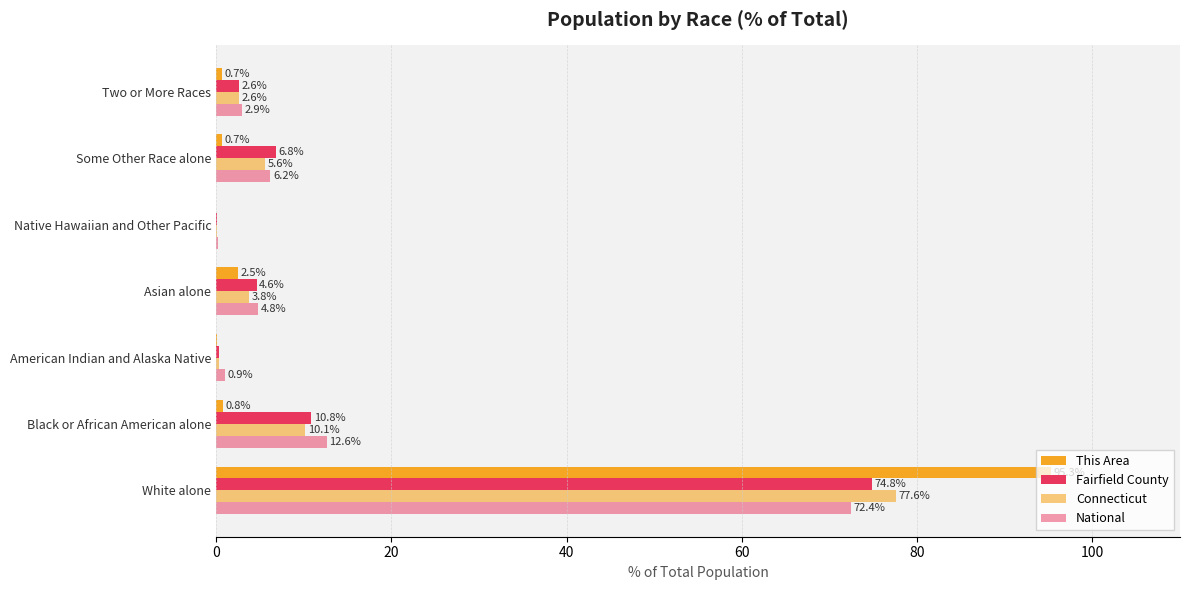

At how many categories does at least one series exceed 66?

1